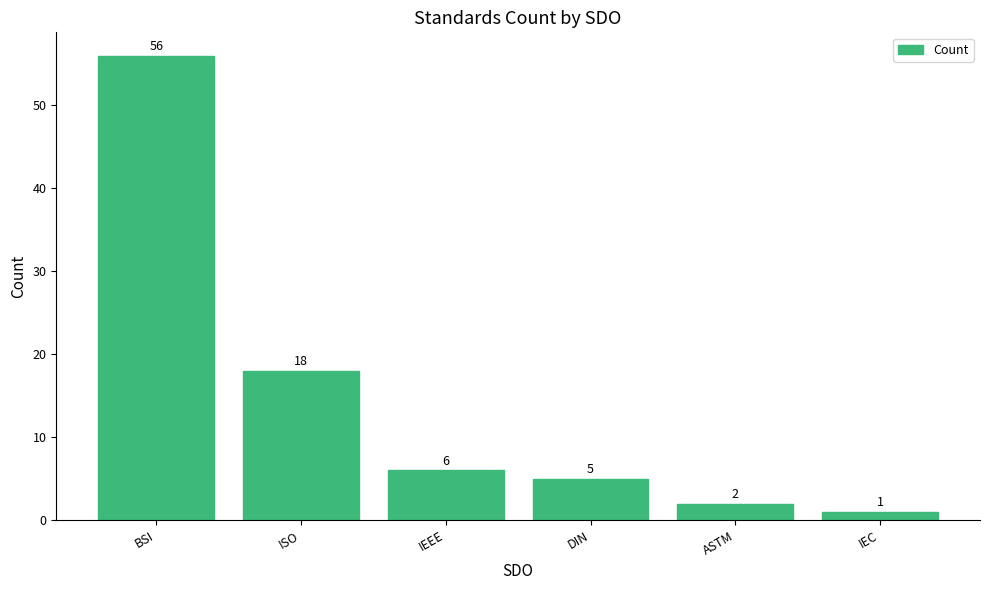

Approximately how many times larger is the value at IEEE compared to IEC?

6.0